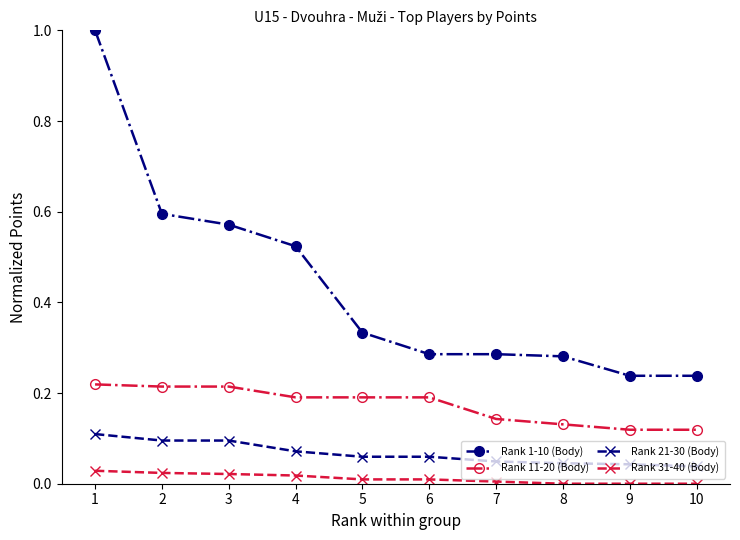

Which series has the largest total across all categories?

Rank 1-10 (Body)